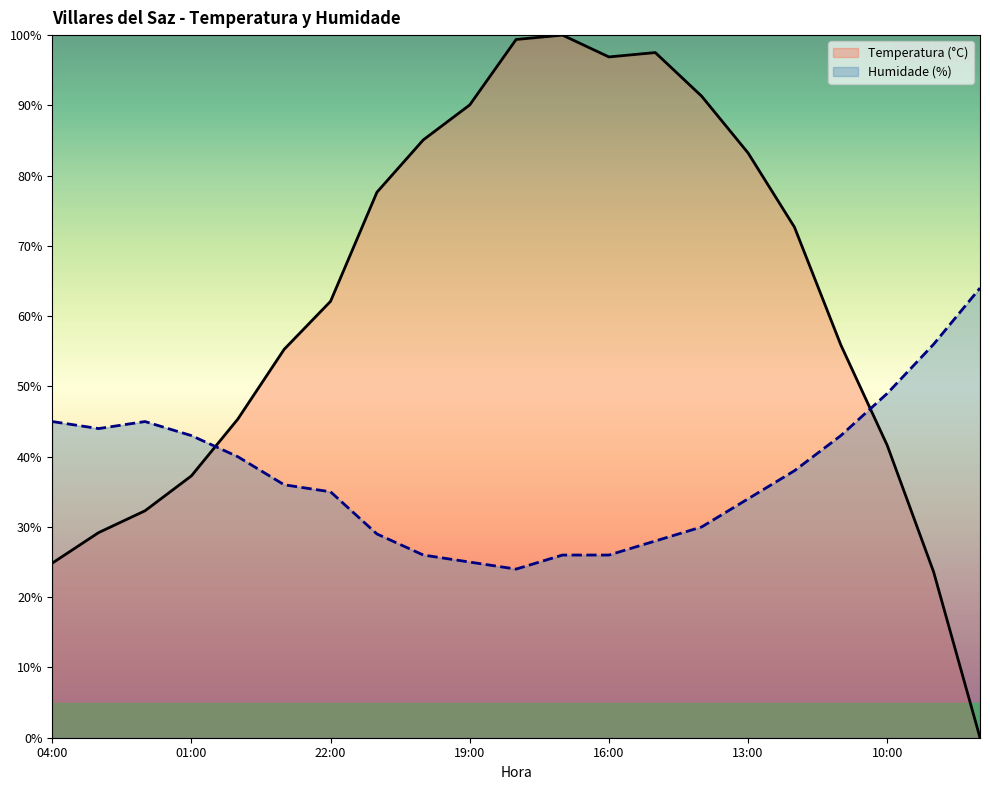

How many lines are shown in the chart?

2